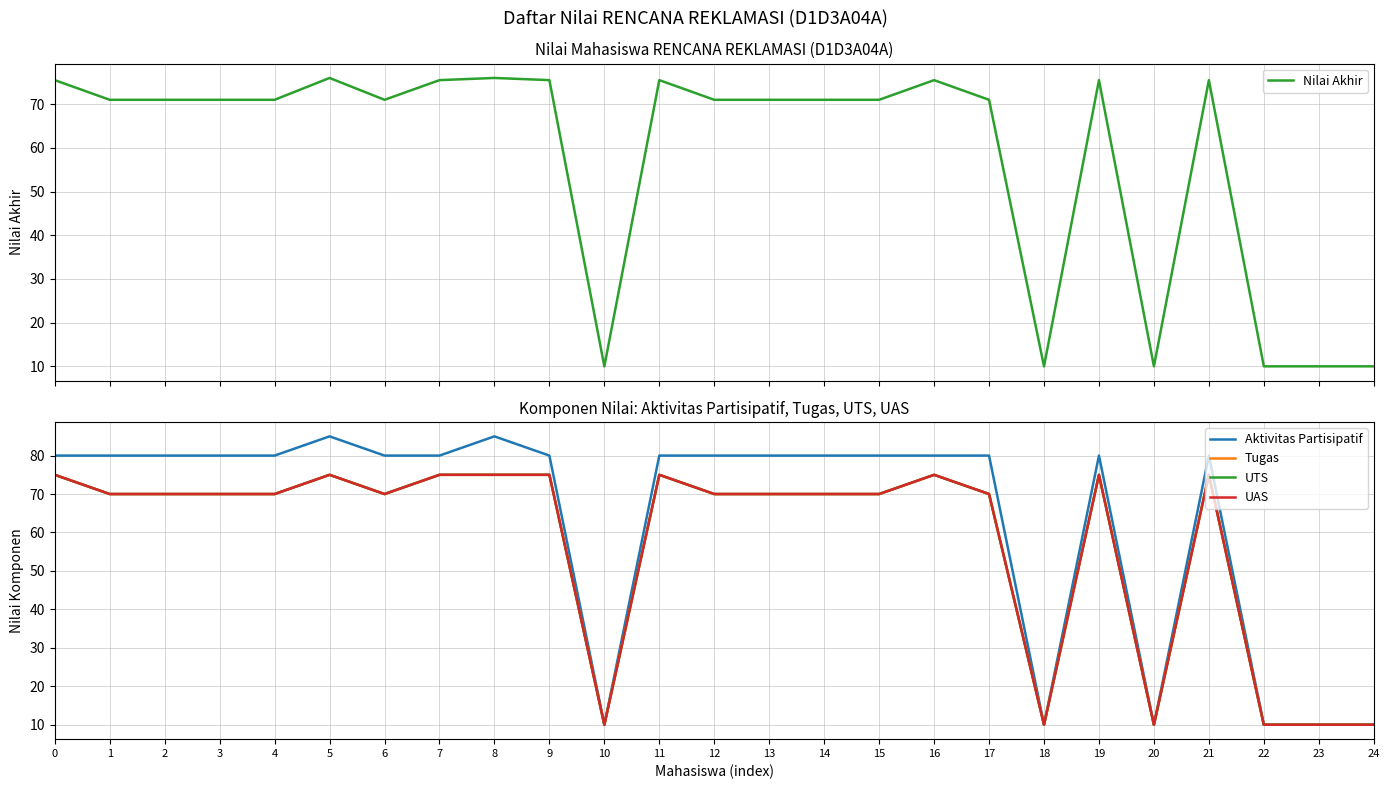

Is it true that UTS equals 75.0 at 8?

True